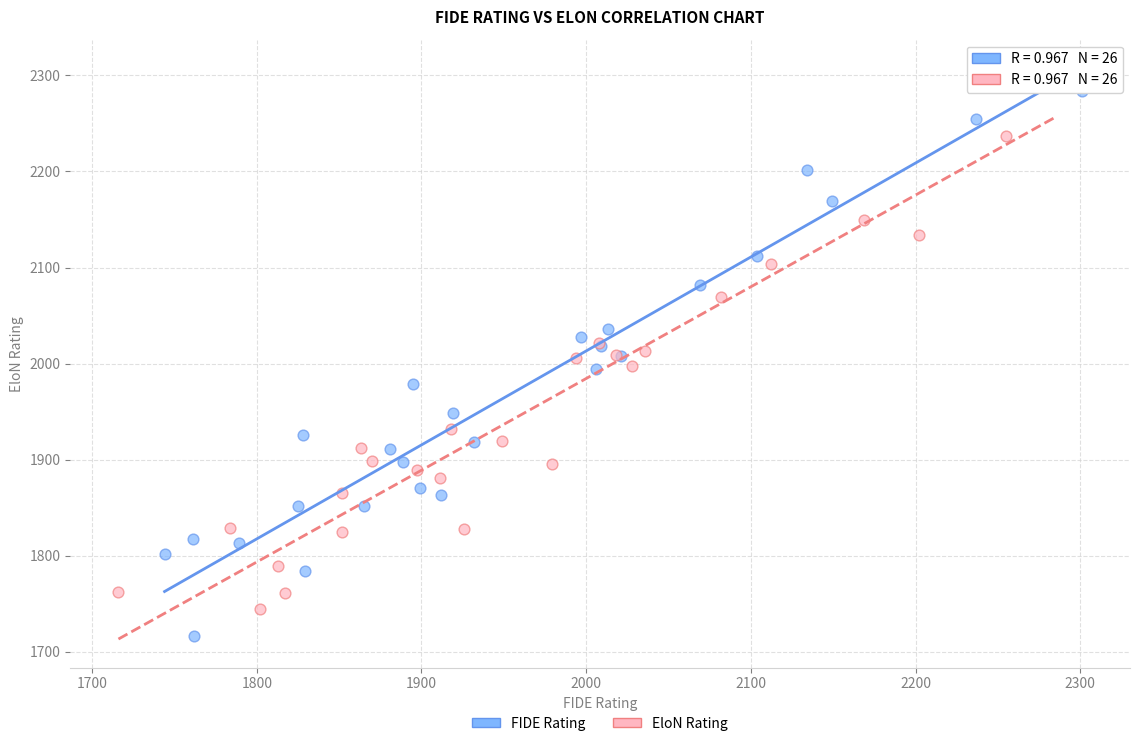

Which series has the widest spread of Y values?

FIDE Rating